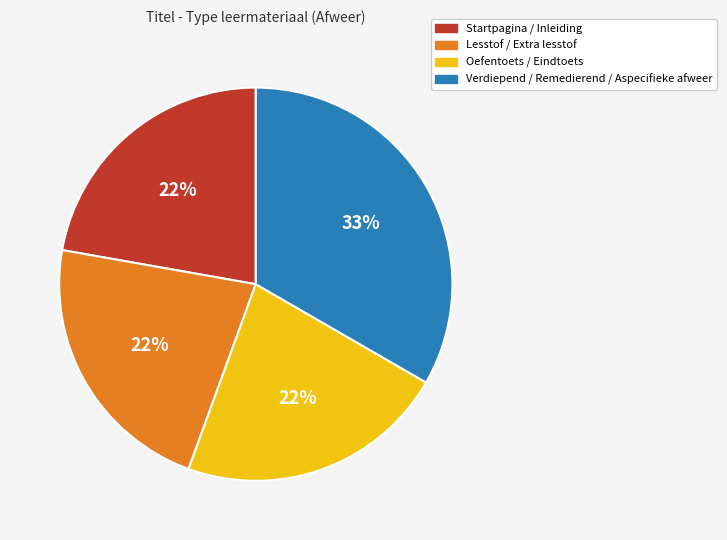

Does any single category account for the majority?

No